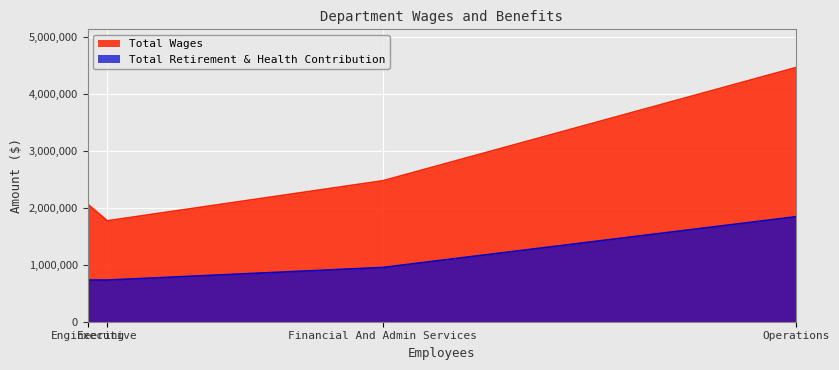

Rank the series by their average value, from lowest to highest.

Total Retirement & Health Contribution, Total Wages